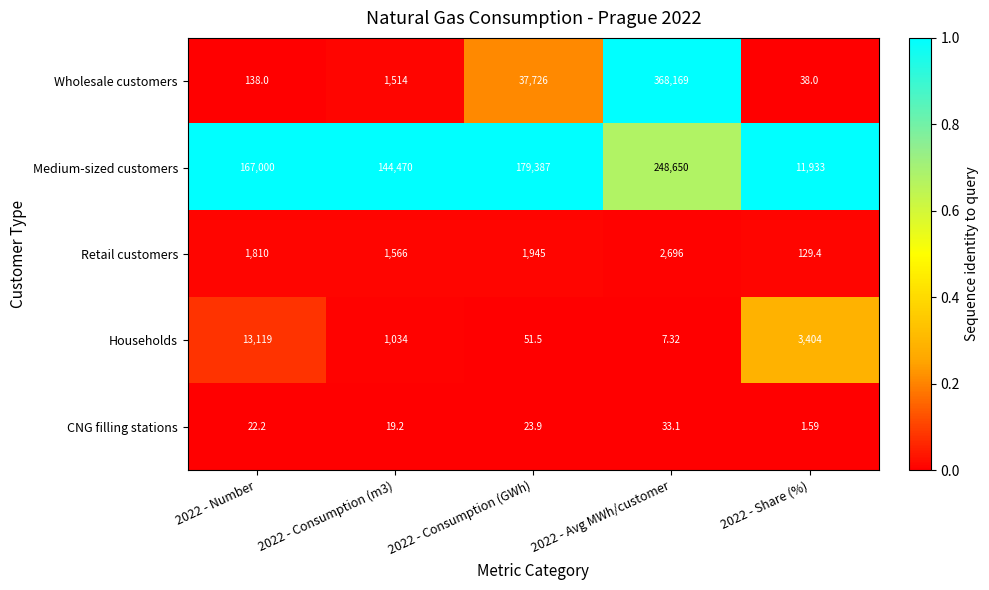

Which series has the widest spread of values?

Wholesale customers